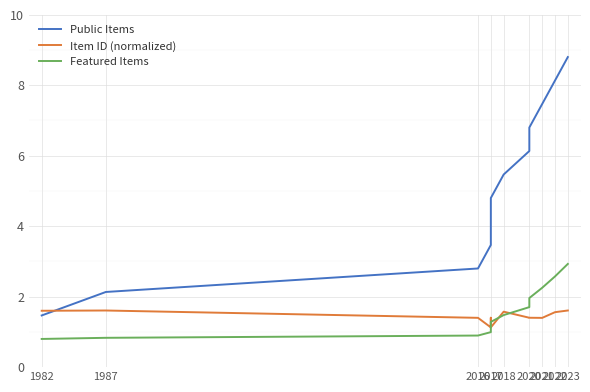

At 2016, list the series in order from smallest to largest.

Featured Items, Item ID (normalized), Public Items